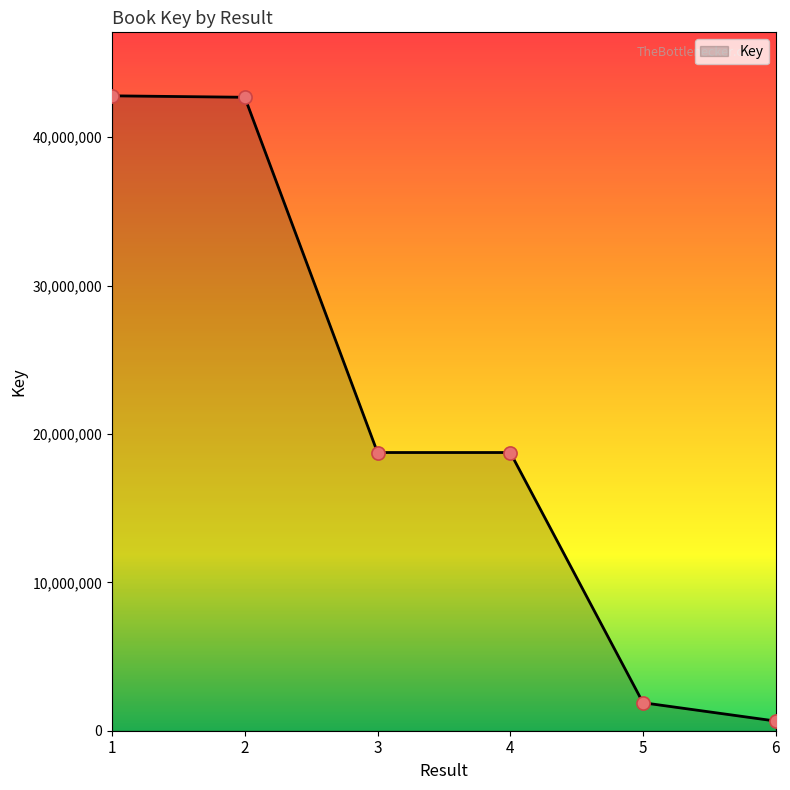

What is the change in value from 1 to 2?

-97111